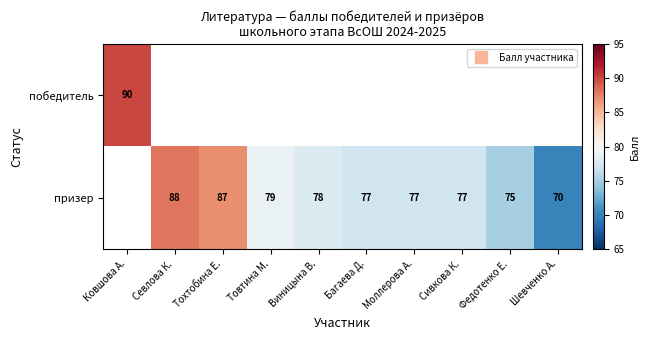

How many values in the призер series are below 78?

5